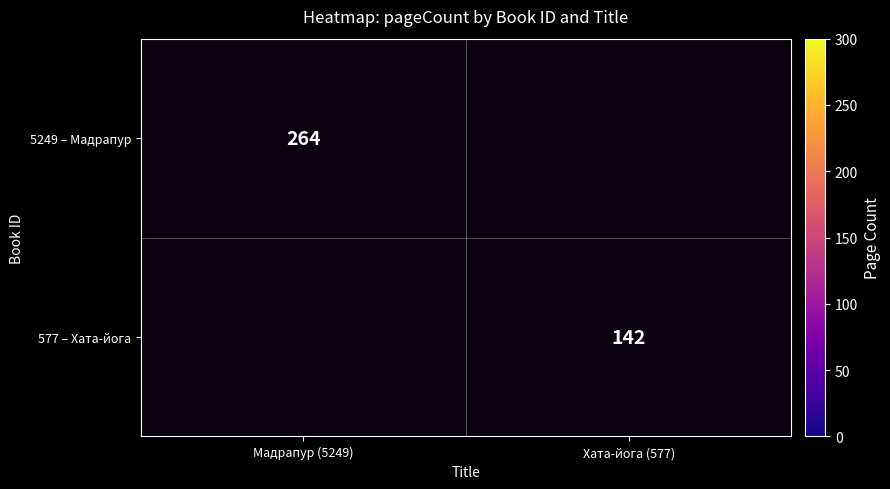

True or false: 5249 – Мадрапур has a value of 53 at Мадрапур (5249).

False